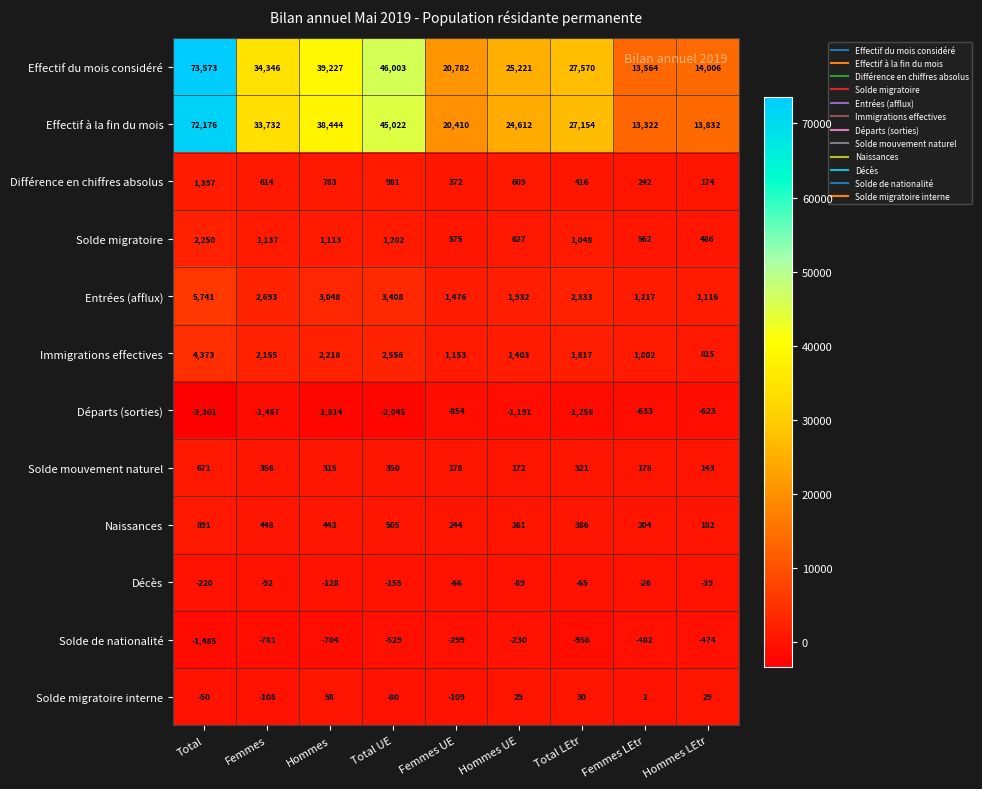

What is the total value across all series at Hommes UE?

53356